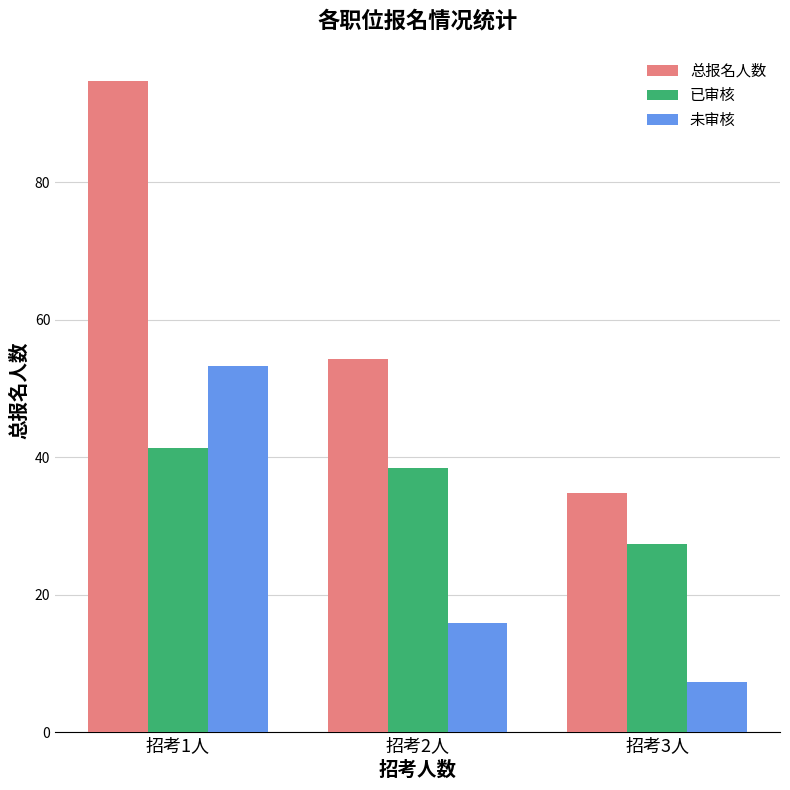

At which category is the sum across all series the highest?

招考1人